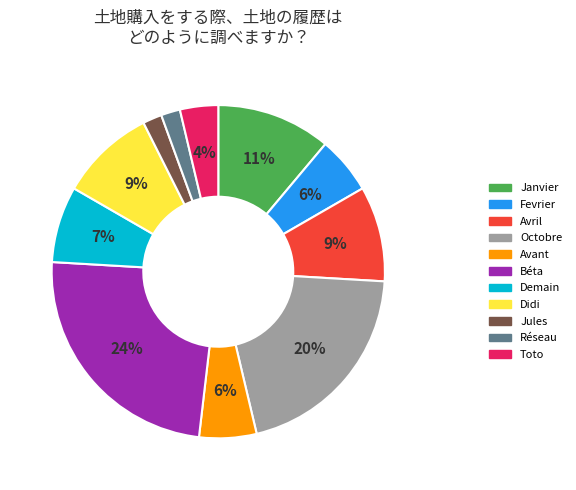

What percentage is the Avril slice, to the nearest percent?

9%